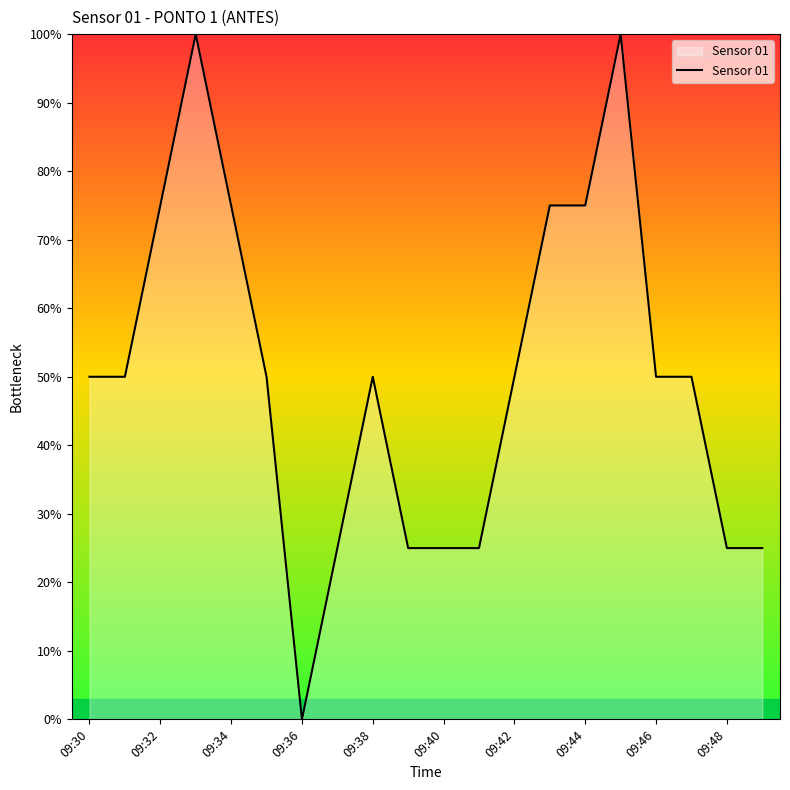

What is the greatest value displayed?

100.0